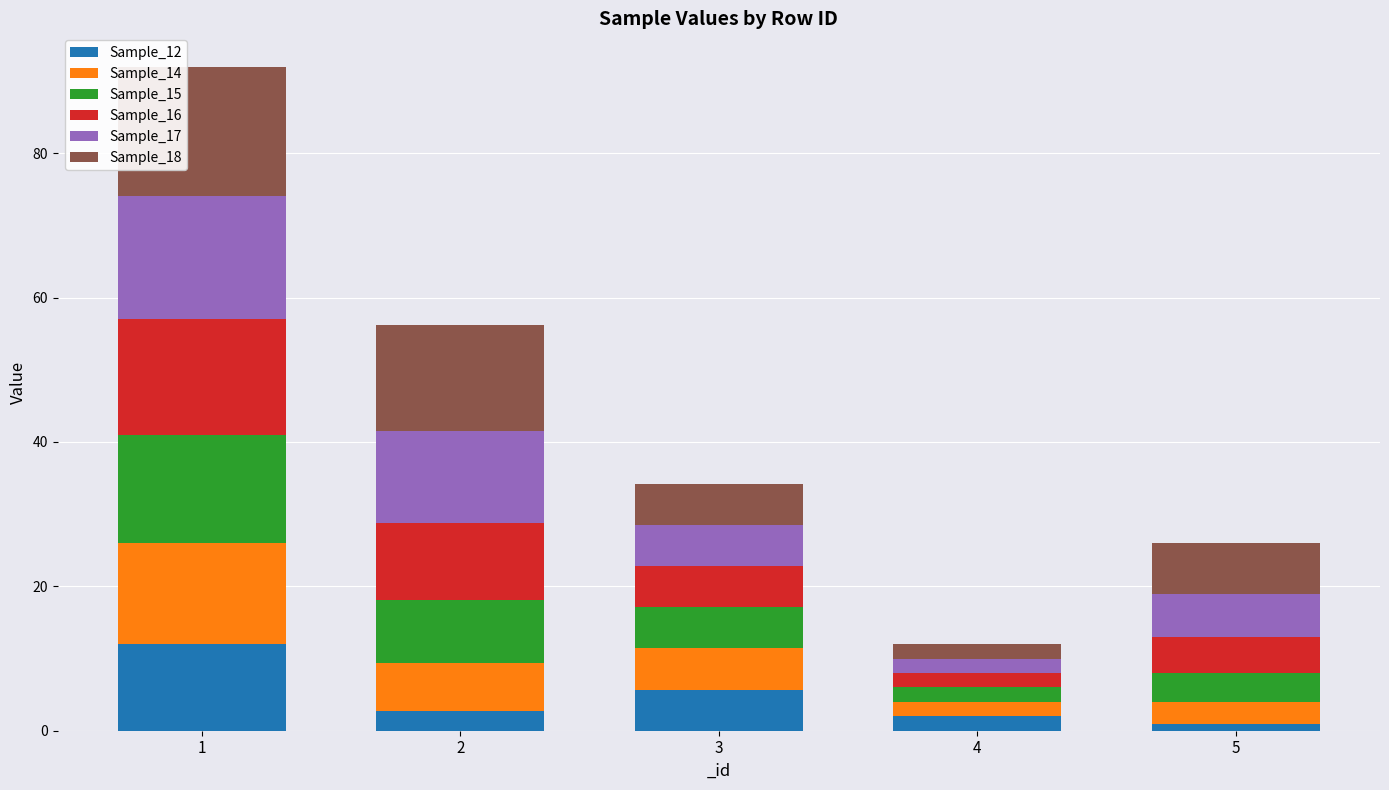

Reading right to left, what are the values for Sample_12?

5=1.0	4=2.0	3=5.7	2=2.7	1=12.0